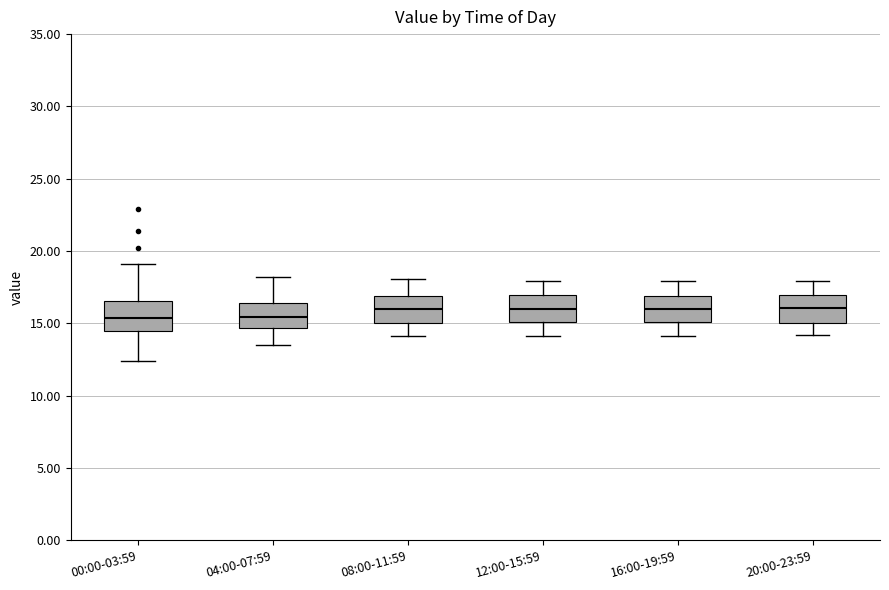

Reading left to right, transcribe this box plot: for each box, give where its median line is, the range the box spans, and where its two whiskers end, as read against the y-axis. The values are not printed on the chart, so give them approximately, as read against the axis.

00:00-03:59: median 15.5, box 14.5 to 16.5, whiskers 12.5 to 19.0
04:00-07:59: median 15.5, box 14.5 to 16.5, whiskers 13.5 to 18.0
08:00-11:59: median 16.0, box 15.0 to 17.0, whiskers 14.0 to 18.0
12:00-15:59: median 16.0, box 15.0 to 17.0, whiskers 14.0 to 18.0
16:00-19:59: median 16.0, box 15.0 to 17.0, whiskers 14.0 to 18.0
20:00-23:59: median 16.0, box 15.0 to 17.0, whiskers 14.0 to 18.0